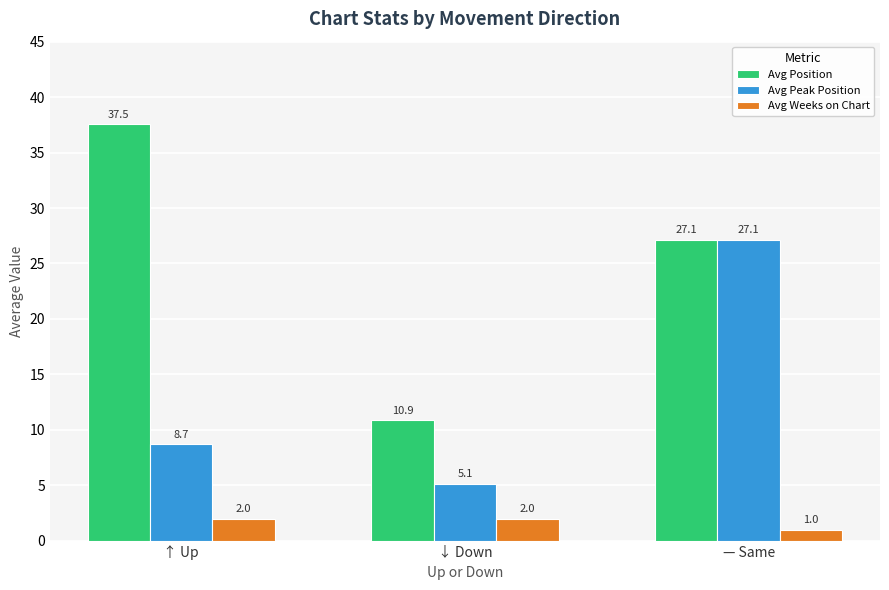

True or false: Avg Position has a value of 27.1 at — Same.

True